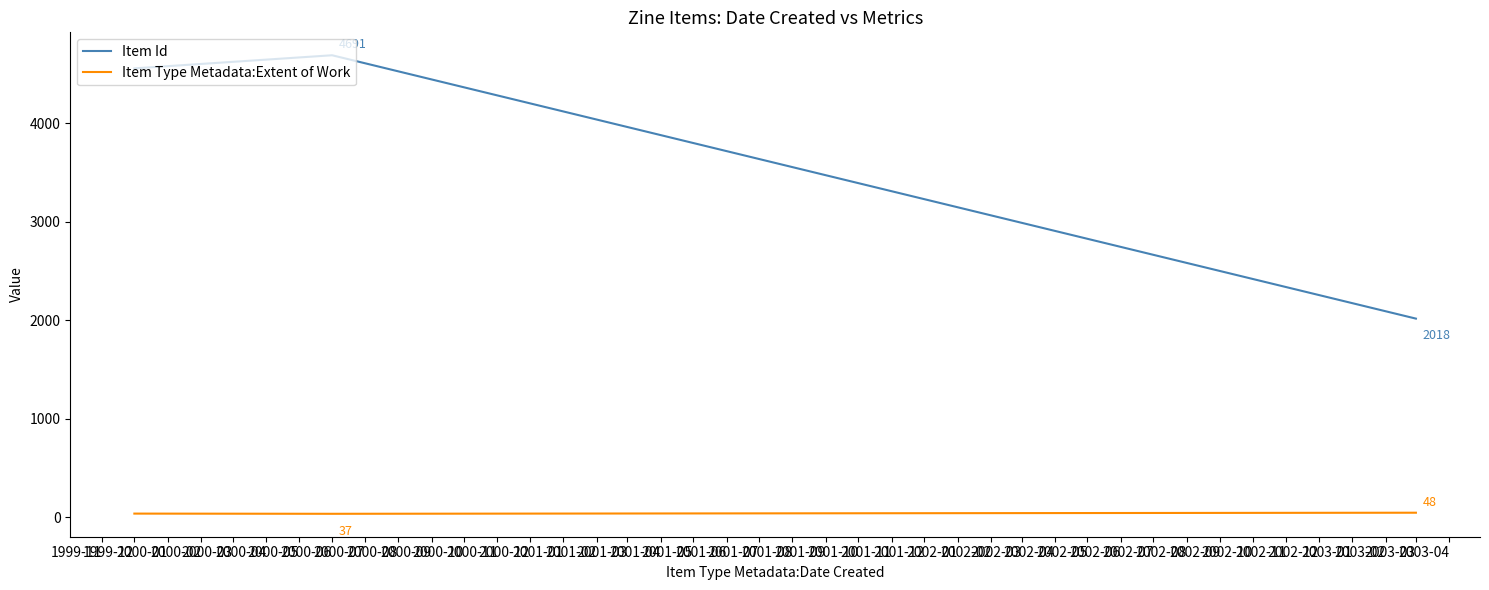

Rank the series by their average value, from lowest to highest.

Item Type Metadata:Extent of Work, Item Id